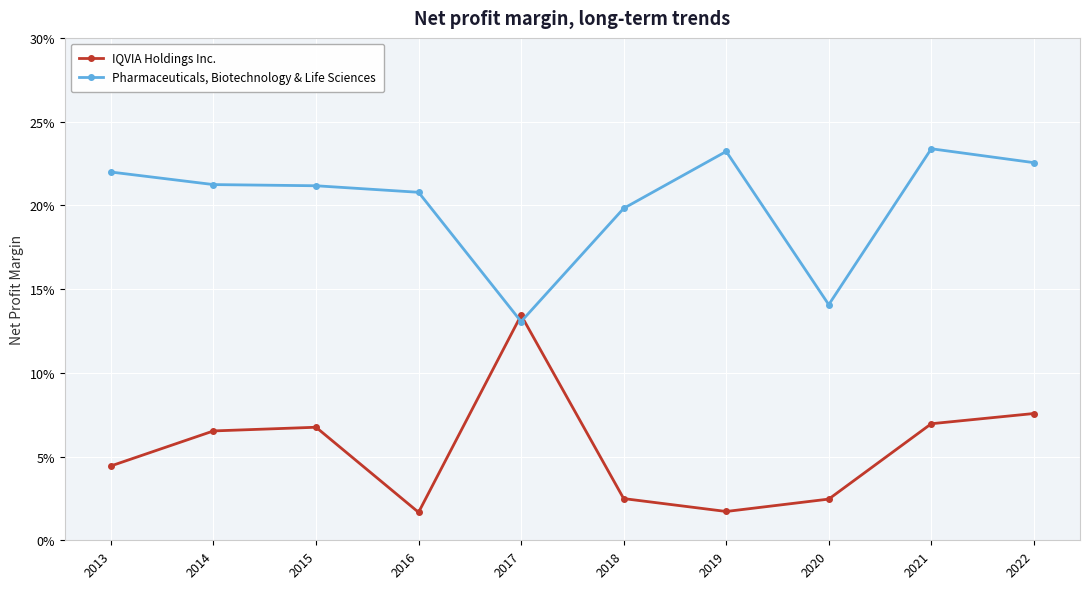

After their last crossing, which series has the higher values: IQVIA Holdings Inc. or Pharmaceuticals, Biotechnology & Life Sciences?

Pharmaceuticals, Biotechnology & Life Sciences